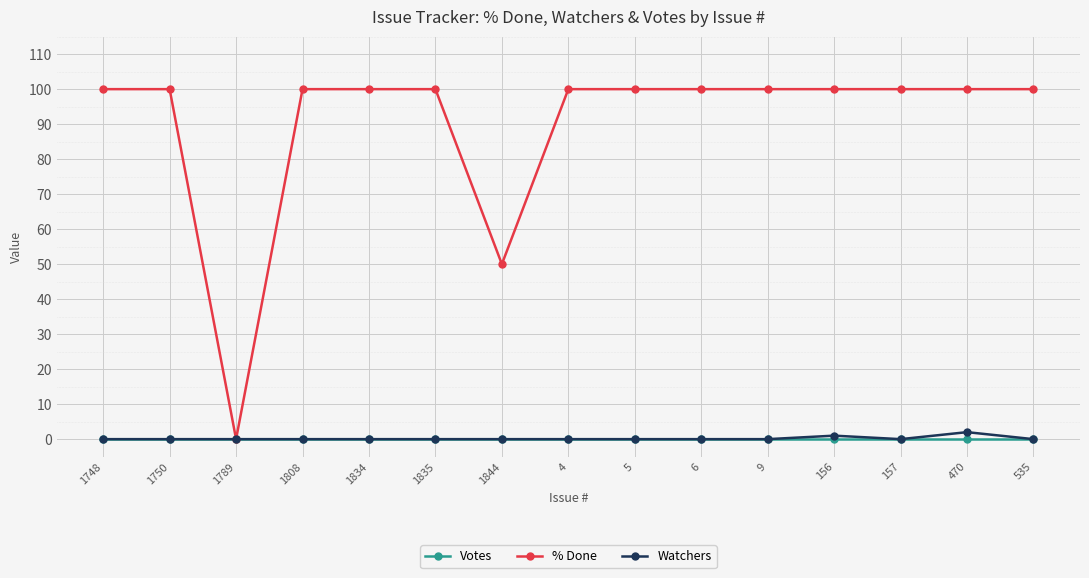

Reading left to right, list all the values displayed in this chart.

Votes: 1748=0	1750=0	1789=0	1808=0	1834=0	1835=0	1844=0	4=0	5=0	6=0	9=0	156=0	157=0	470=0	535=0
% Done: 1748=100	1750=100	1789=0	1808=100	1834=100	1835=100	1844=50	4=100	5=100	6=100	9=100	156=100	157=100	470=100	535=100
Watchers: 1748=0	1750=0	1789=0	1808=0	1834=0	1835=0	1844=0	4=0	5=0	6=0	9=0	156=1	157=0	470=2	535=0